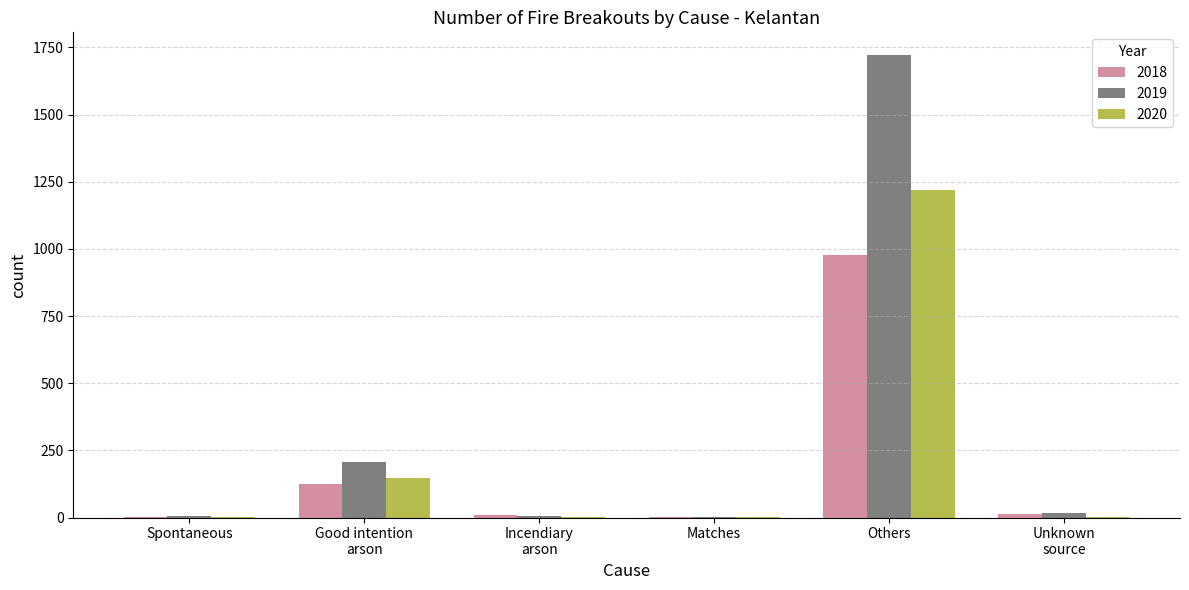

What is the sum of all 2019 values?

1953